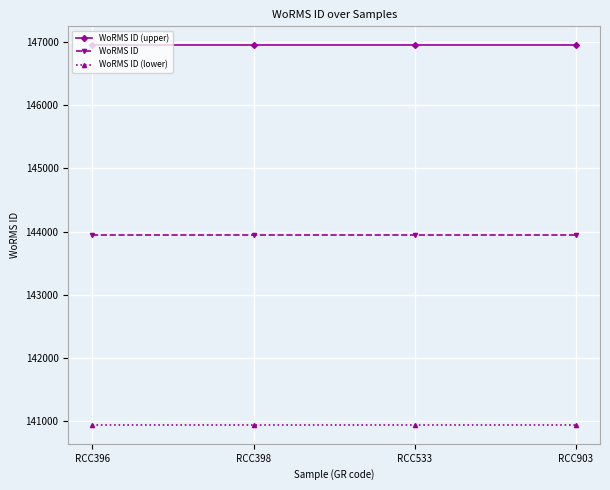

What is the value of the WoRMS ID point at the 2nd from the left?

143947